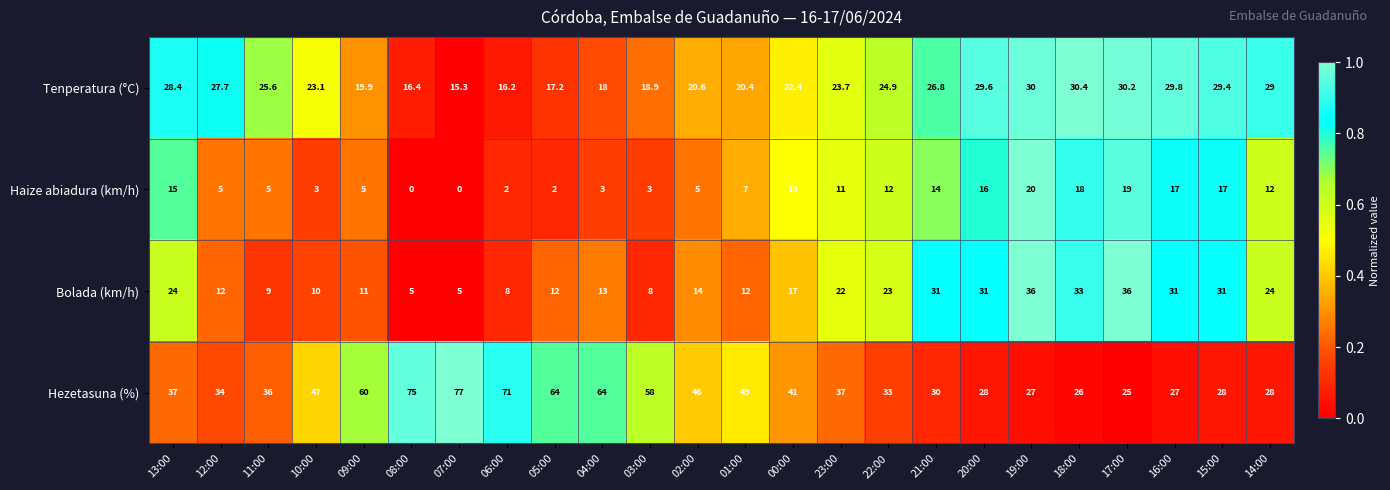

Which series has the widest spread of values?

Hezetasuna (%)